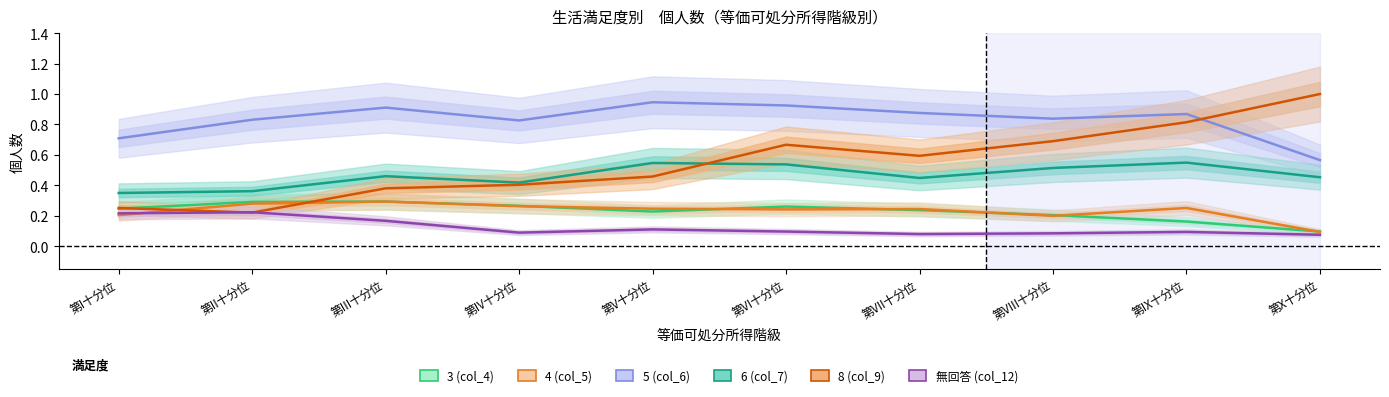

What is the value of the 6 (col_7) point at the 8th from the left?

0.5